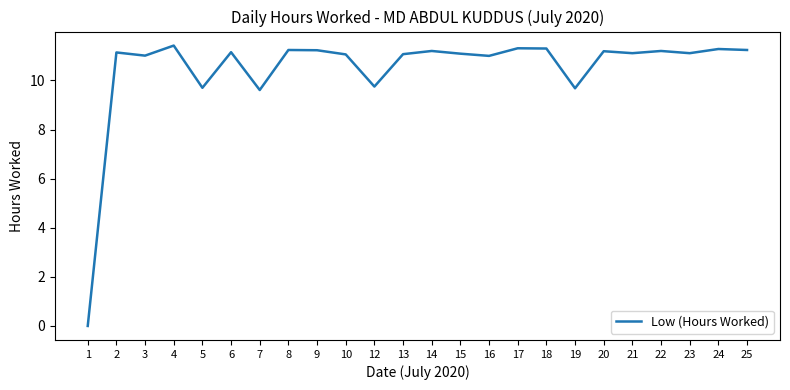

True or false: there are more than 1 points higher than both neighbors.

True